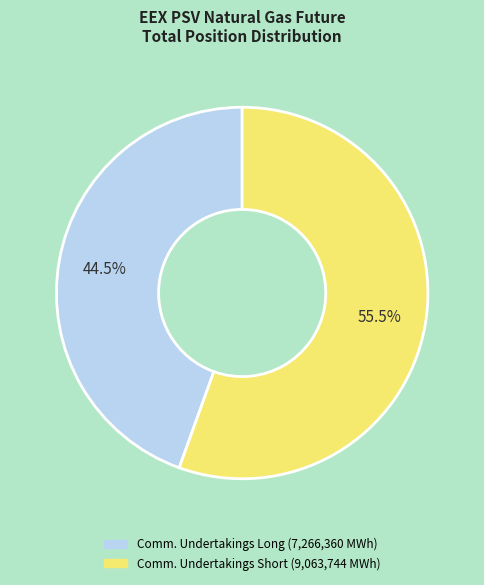

Is there any slice that represents more than half of the pie?

Yes